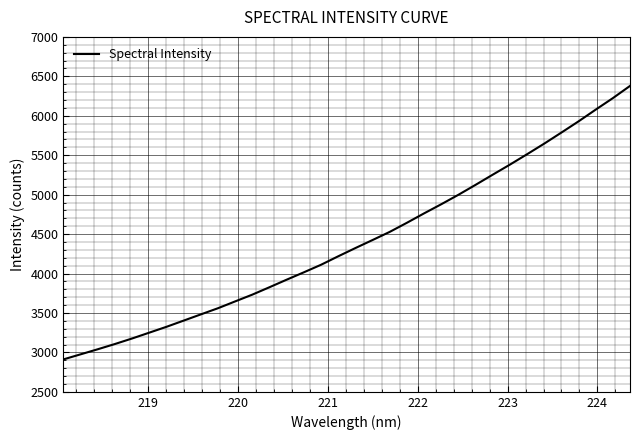

What is the smallest value displayed?

2910.4